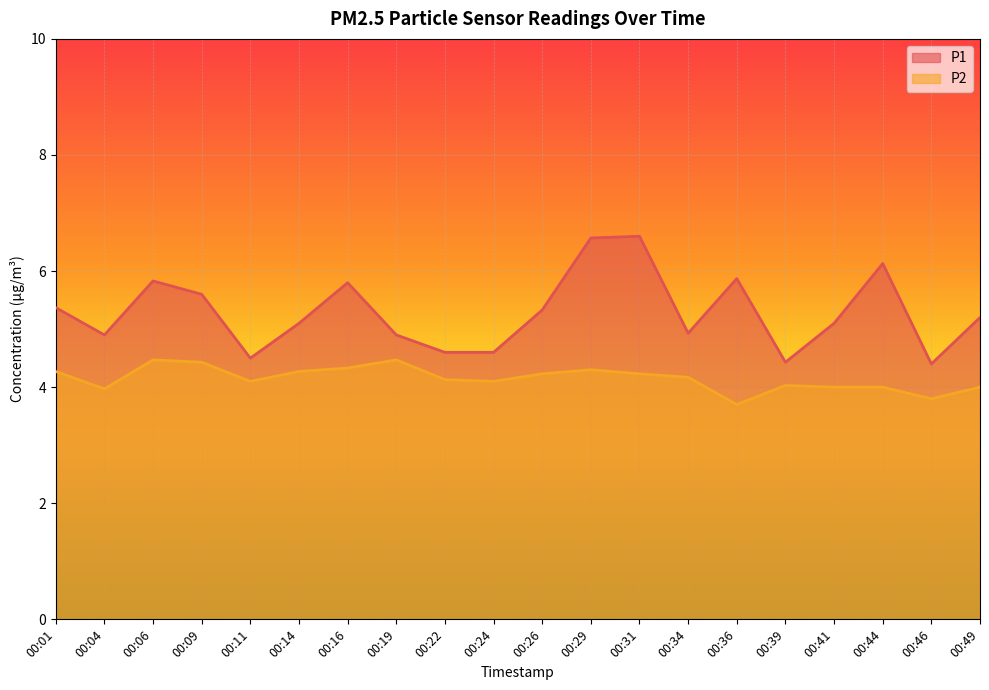

Reading left to right, transcribe all the data shown in this chart.

P1: 00:01=5.4	00:04=4.9	00:06=5.8	00:09=5.6	00:11=4.5	00:14=5.1	00:16=5.8	00:19=4.9	00:22=4.6	00:24=4.6	00:26=5.3	00:29=6.6	00:31=6.6	00:34=4.9	00:36=5.9	00:39=4.4	00:41=5.1	00:44=6.1	00:46=4.4	00:49=5.2
P2: 00:01=4.3	00:04=4.0	00:06=4.5	00:09=4.4	00:11=4.1	00:14=4.3	00:16=4.3	00:19=4.5	00:22=4.1	00:24=4.1	00:26=4.2	00:29=4.3	00:31=4.2	00:34=4.2	00:36=3.7	00:39=4.0	00:41=4.0	00:44=4.0	00:46=3.8	00:49=4.0